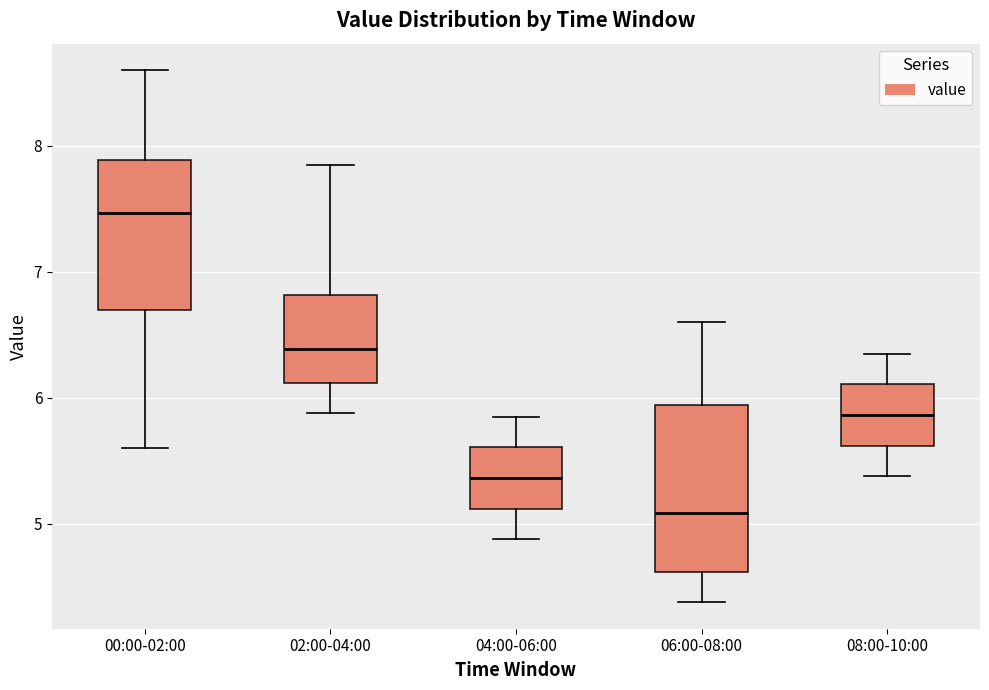

Reading left to right, transcribe this box plot: for each box, give where its median line is, the range the box spans, and where its two whiskers end, as read against the y-axis. The values are not printed on the chart, so give them approximately, as read against the axis.

00:00-02:00: median 7.5, box 6.7 to 7.9, whiskers 5.6 to 8.6
02:00-04:00: median 6.4, box 6.1 to 6.8, whiskers 5.9 to 7.9
04:00-06:00: median 5.4, box 5.1 to 5.6, whiskers 4.9 to 5.9
06:00-08:00: median 5.1, box 4.6 to 5.9, whiskers 4.4 to 6.6
08:00-10:00: median 5.9, box 5.6 to 6.1, whiskers 5.4 to 6.4